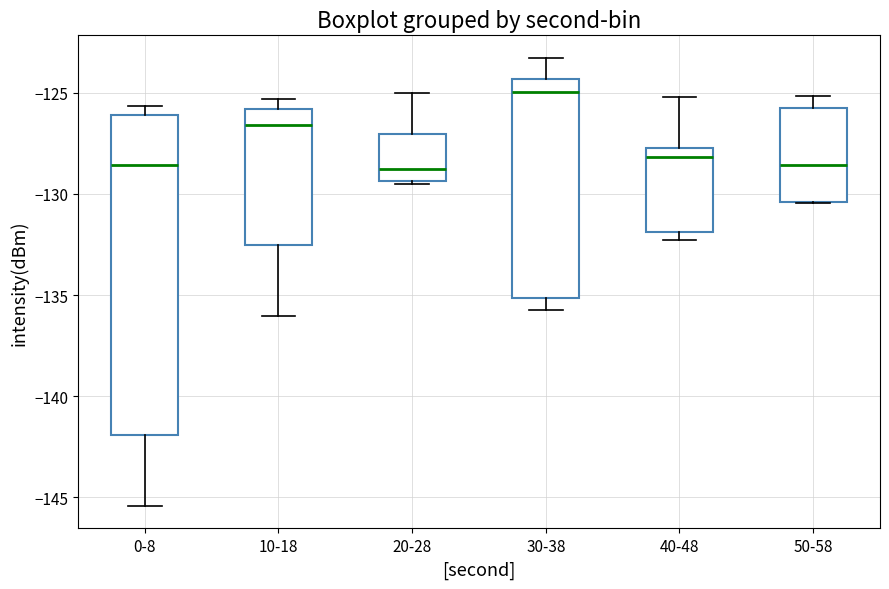

Where does the lower whisker of the box for 10-18 end on the y-axis? The values are not printed on the chart, so give them approximately, as read against the axis.

-136.0